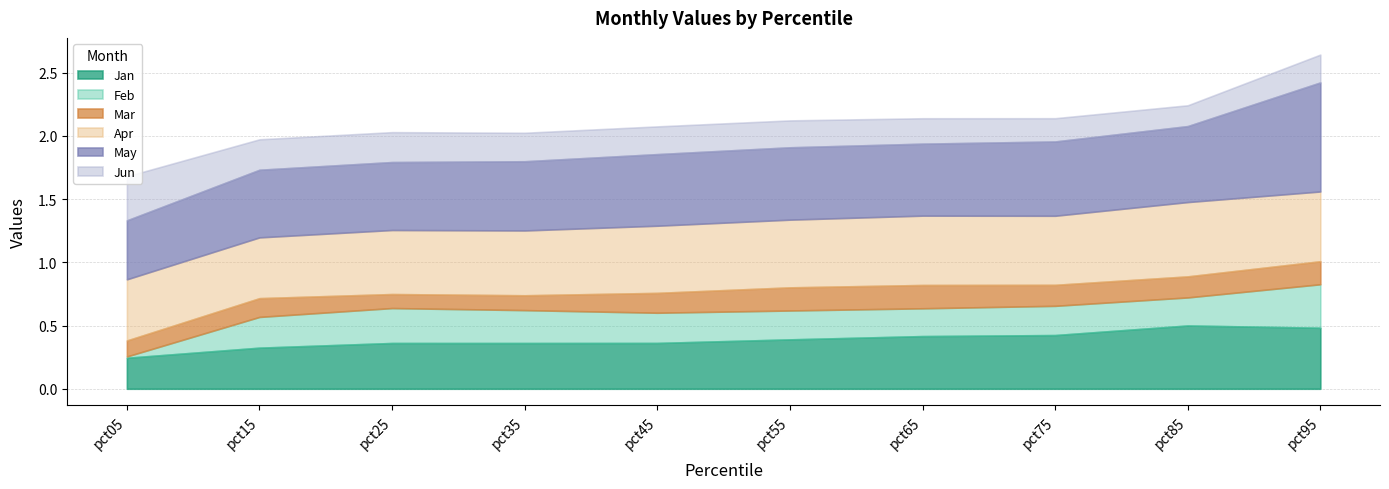

Reading left to right, list all the values displayed in this chart.

Jan: pct05=0.2	pct15=0.3	pct25=0.4	pct35=0.4	pct45=0.4	pct55=0.4	pct65=0.4	pct75=0.4	pct85=0.5	pct95=0.5
Feb: pct05=0.0	pct15=0.2	pct25=0.3	pct35=0.3	pct45=0.2	pct55=0.2	pct65=0.2	pct75=0.2	pct85=0.2	pct95=0.3
Mar: pct05=0.1	pct15=0.1	pct25=0.1	pct35=0.1	pct45=0.2	pct55=0.2	pct65=0.2	pct75=0.2	pct85=0.2	pct95=0.2
Apr: pct05=0.5	pct15=0.5	pct25=0.5	pct35=0.5	pct45=0.5	pct55=0.5	pct65=0.5	pct75=0.5	pct85=0.6	pct95=0.6
May: pct05=0.5	pct15=0.5	pct25=0.5	pct35=0.5	pct45=0.6	pct55=0.6	pct65=0.6	pct75=0.6	pct85=0.6	pct95=0.9
Jun: pct05=0.3	pct15=0.2	pct25=0.2	pct35=0.2	pct45=0.2	pct55=0.2	pct65=0.2	pct75=0.2	pct85=0.2	pct95=0.2